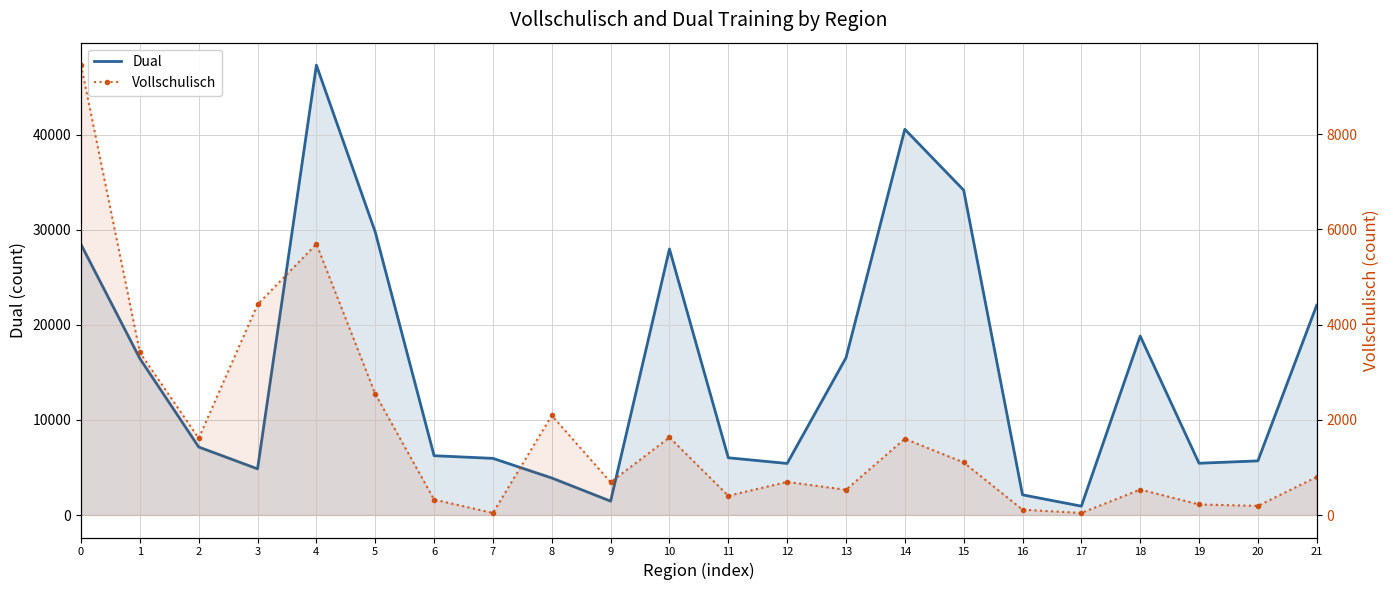

How many series are shown in this chart?

2